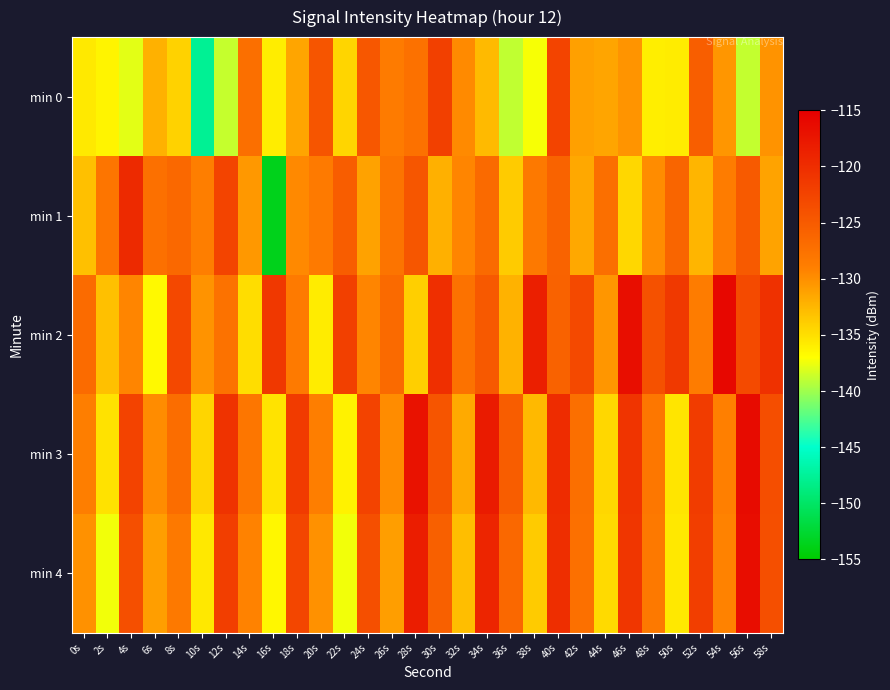

Which series has the widest spread of values?

min 1